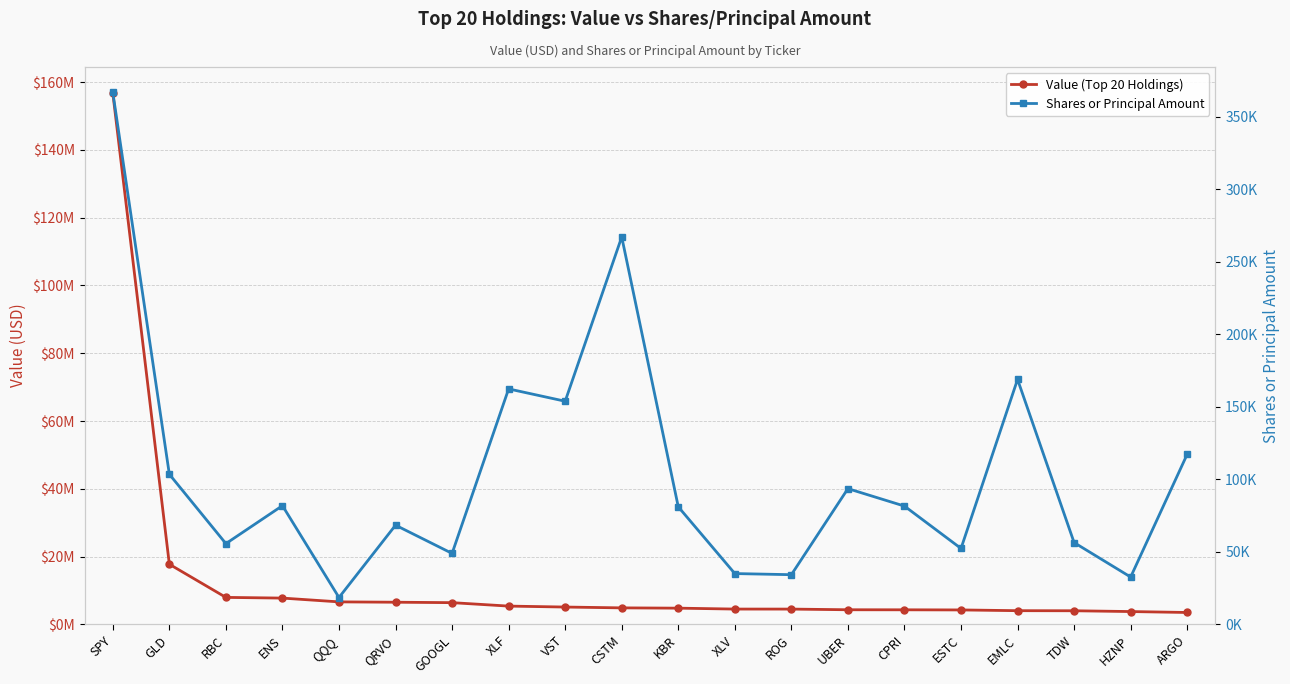

Read the Value (Top 20 Holdings) value at EMLC, to the nearest 100.

4030400